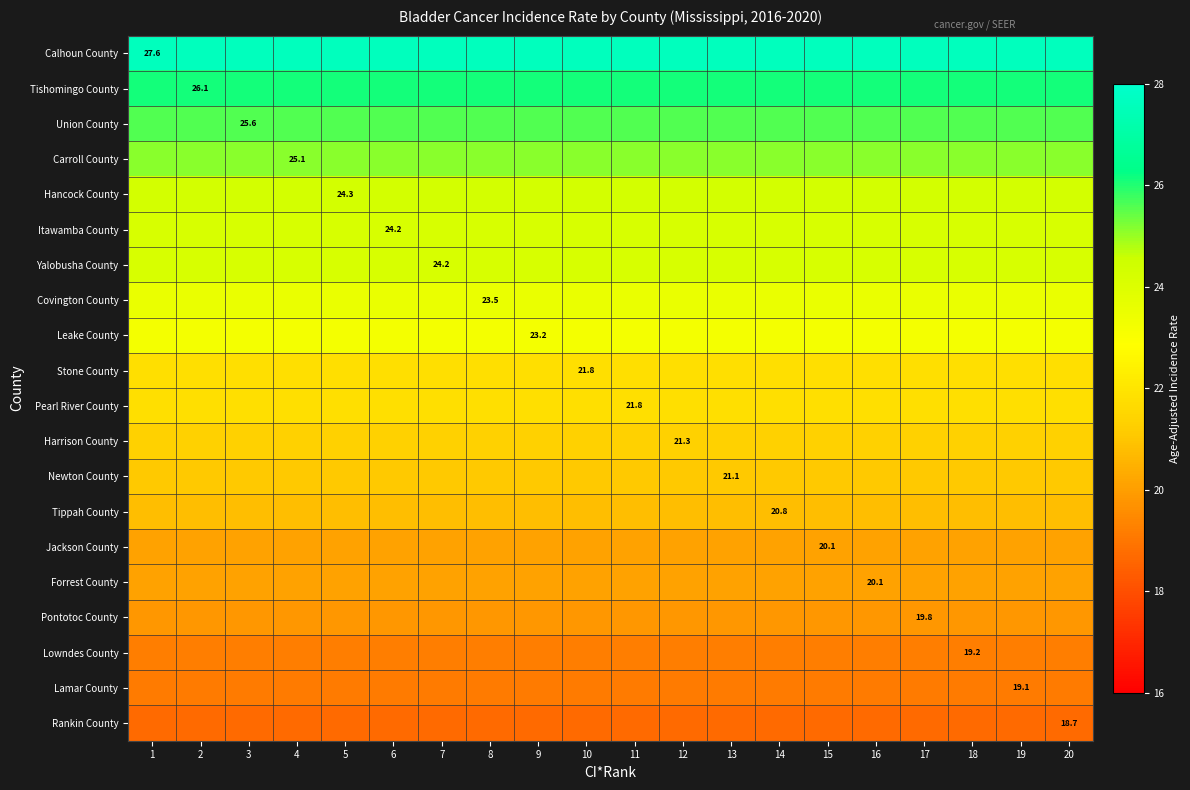

What is the sum of all Hancock County values?

486.0